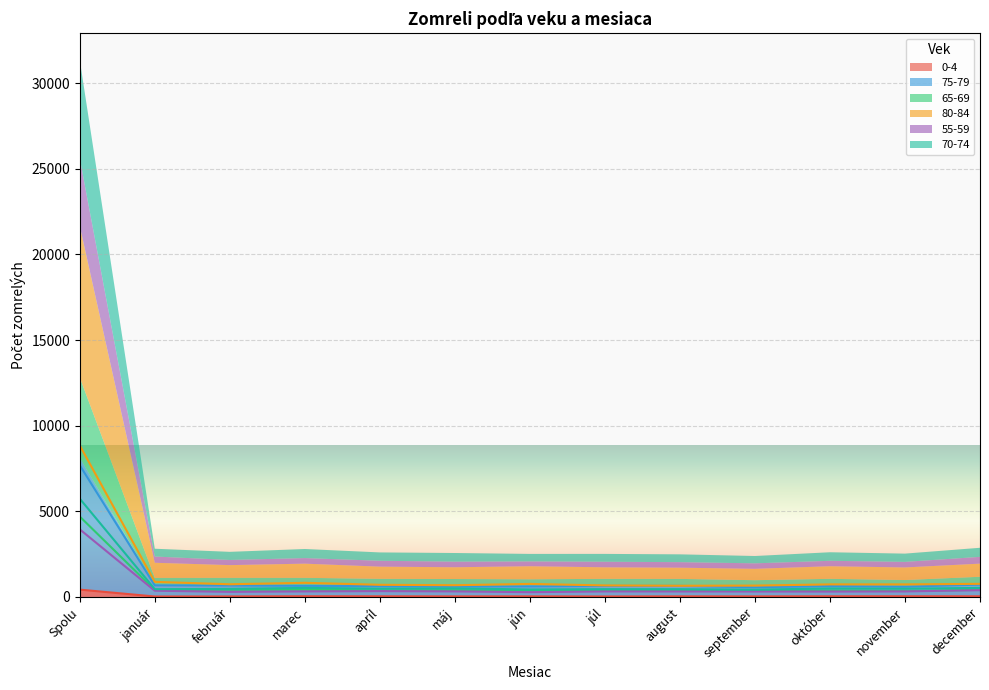

True or false: 75-79 and 55-59 cross at least once.

False